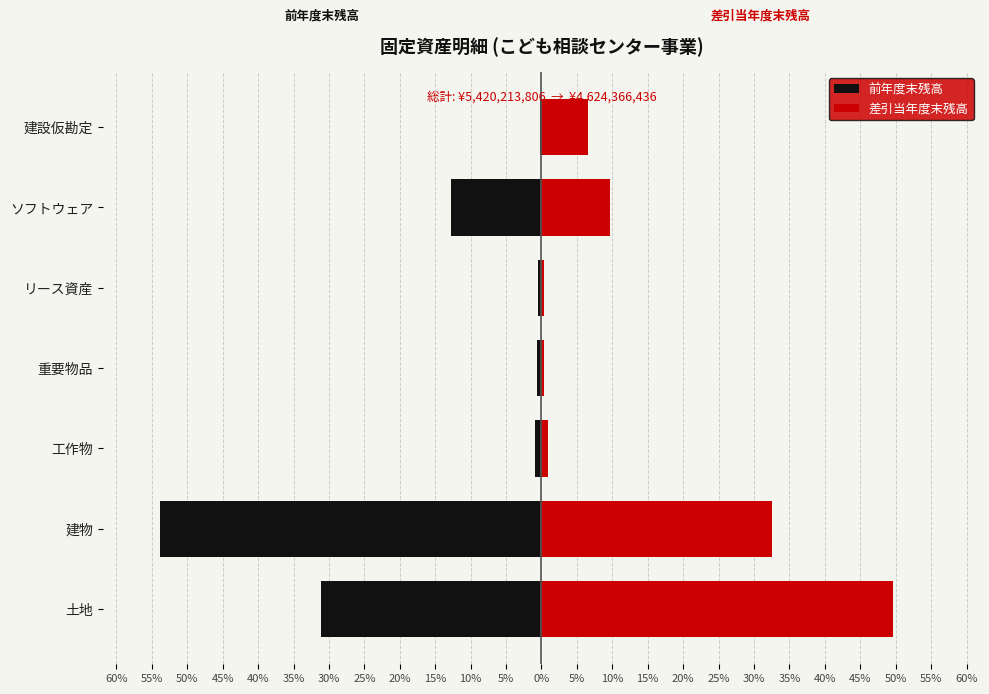

What is the highest value of the 前年度末残高 series?

-0.2